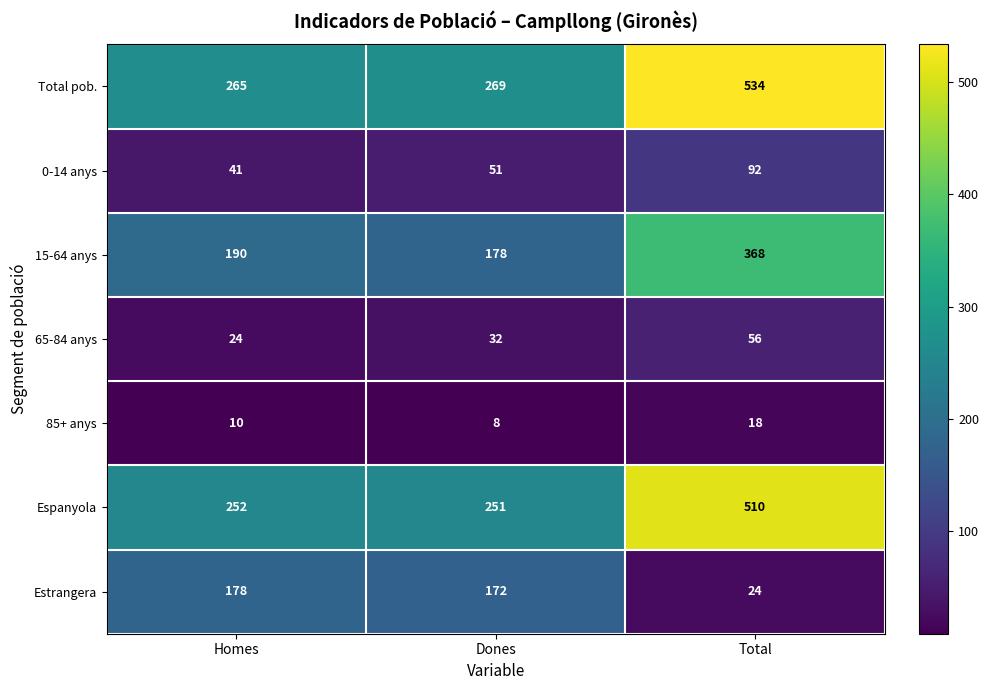

Which category has the lowest value across all series?

Dones